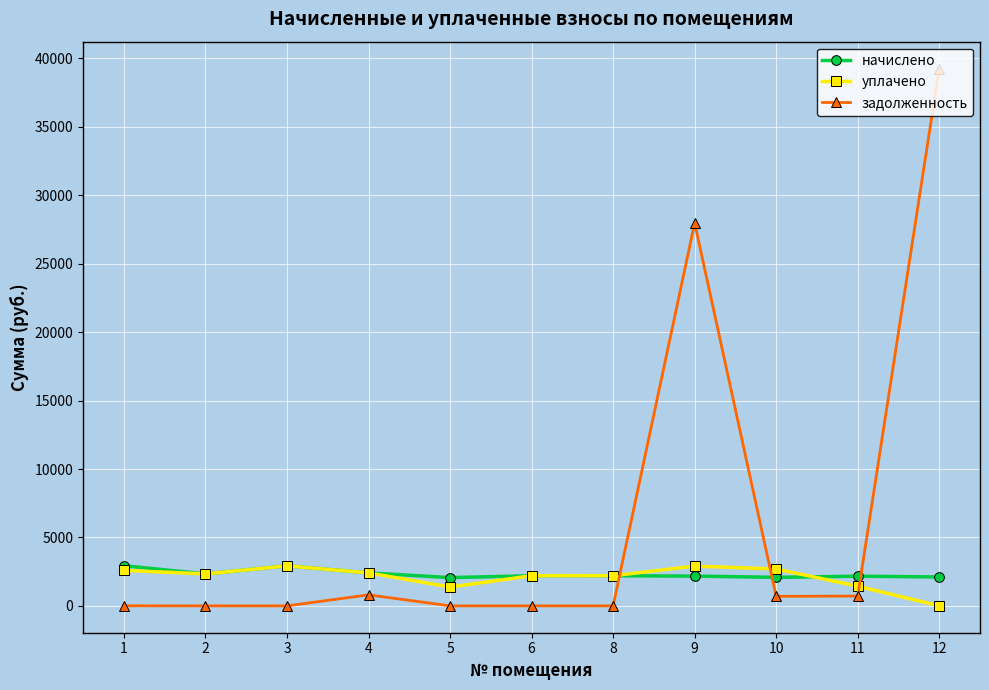

How many times do начислено and задолженность cross each other?

3